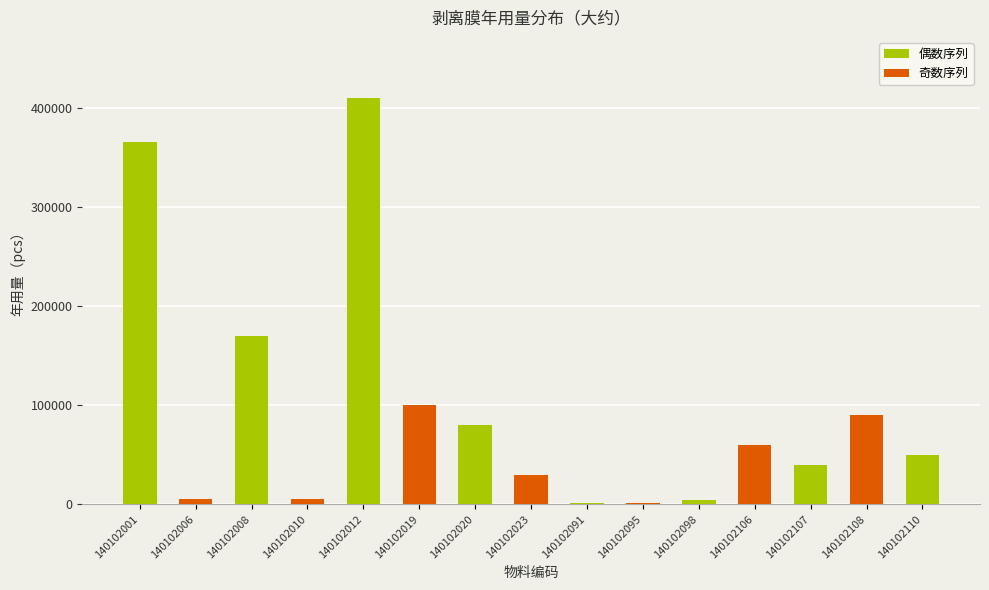

List the series in order of their peak value, lowest first.

奇数序列, 偶数序列